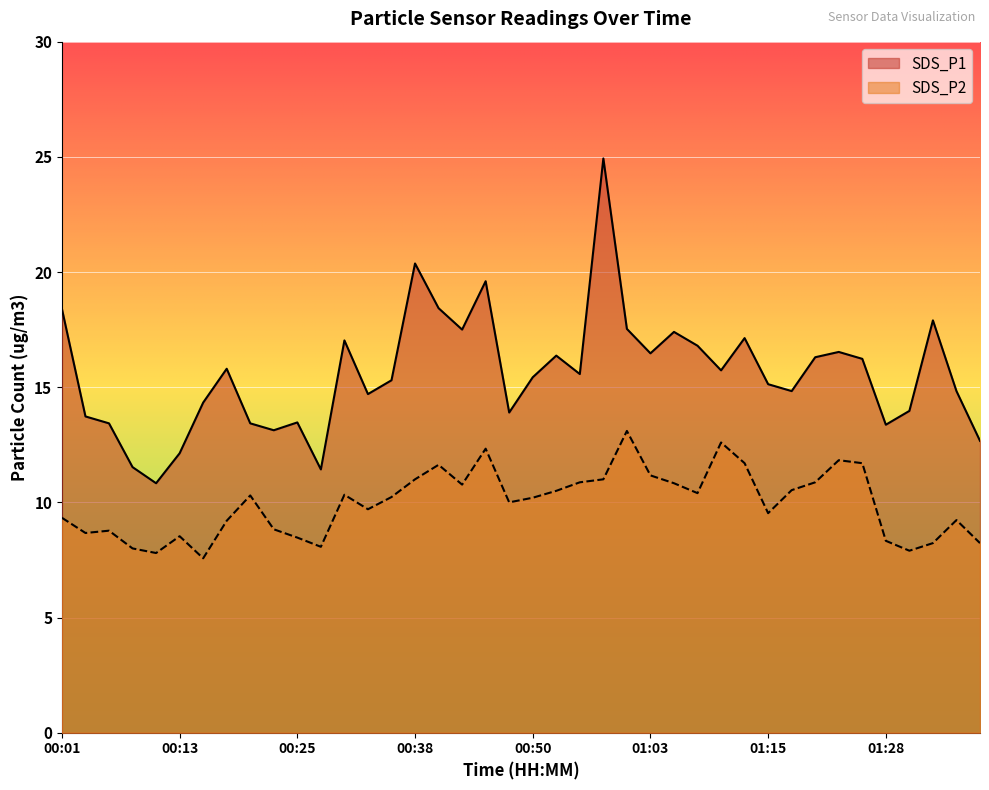

Which series has the largest total across all categories?

SDS_P1